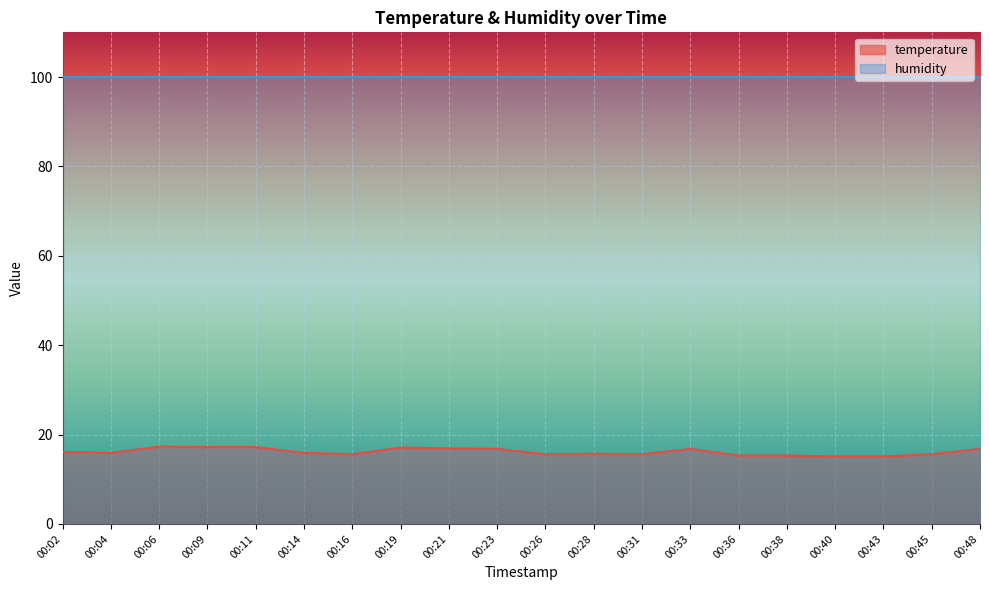

Between 00:16 and 00:09, which is larger?

00:09